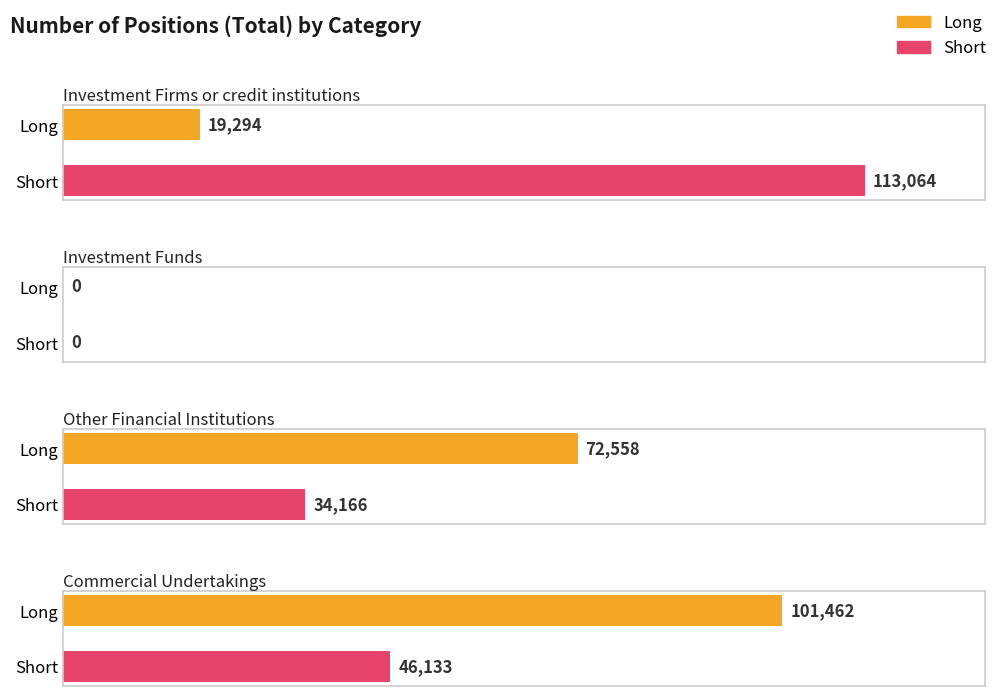

Reading left to right, what are all the values shown in this chart?

Long: 19294	0	72558	101462
Short: 113064	0	34166	46133